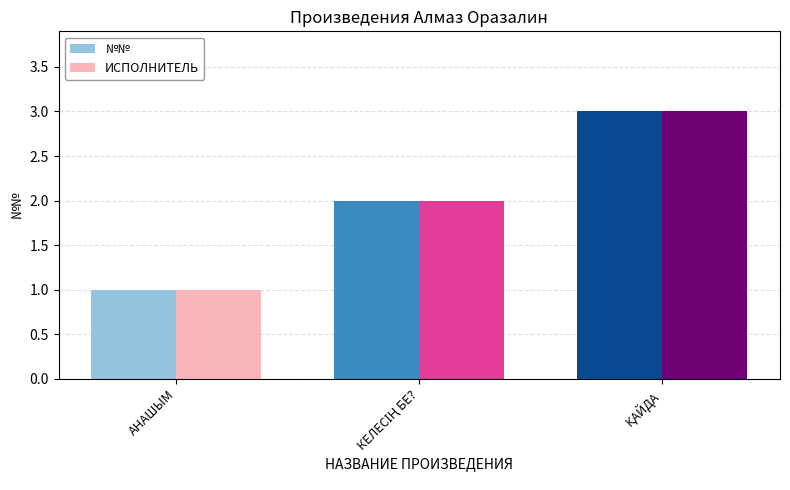

What is the sum of all №№ values?

6